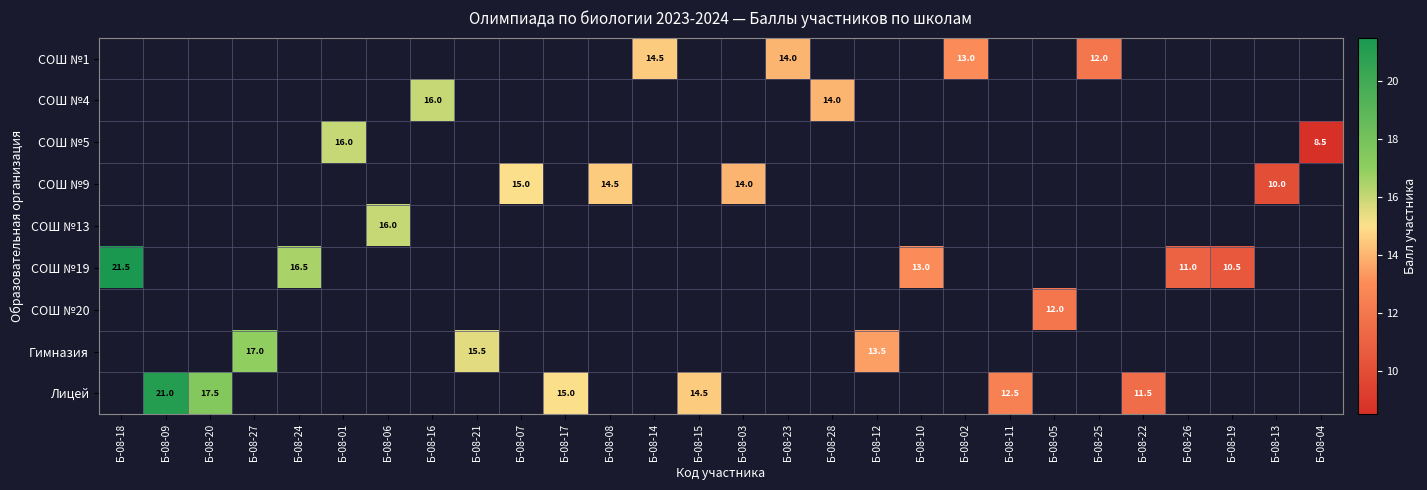

Is the value of СОШ №20 at Б-08-19 greater than the value of СОШ №13 at Б-08-24?

No